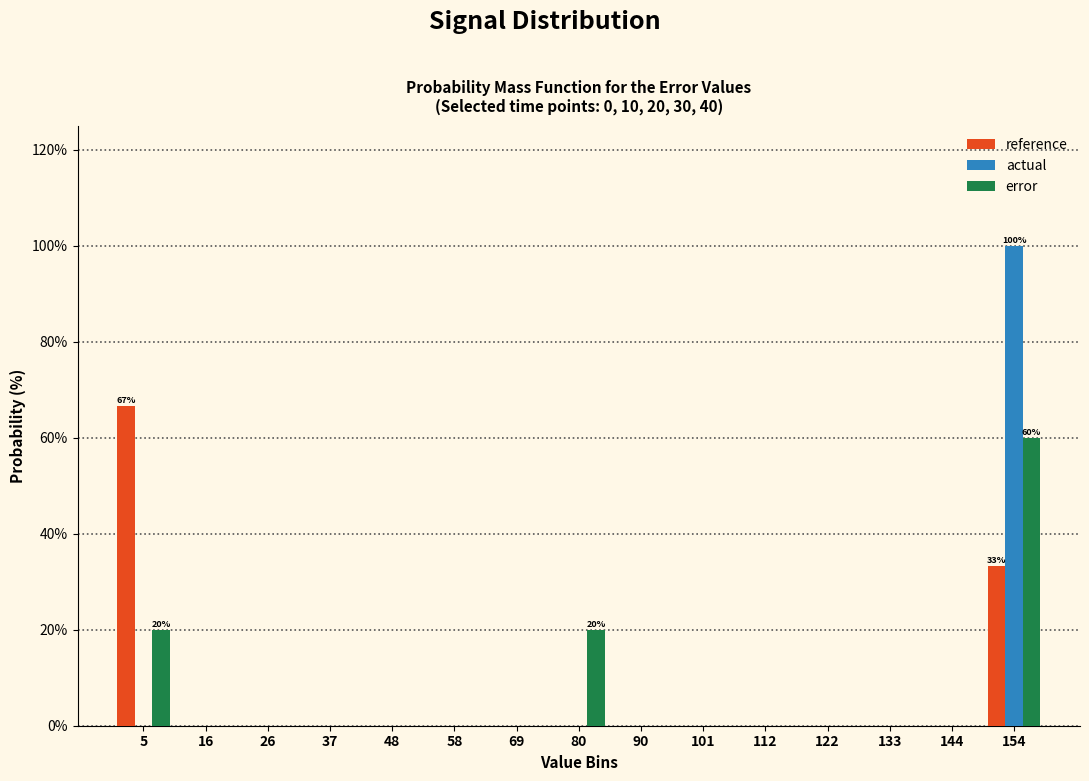

In the reference series, which range on the x-axis has the tallest bar?

0 to 10